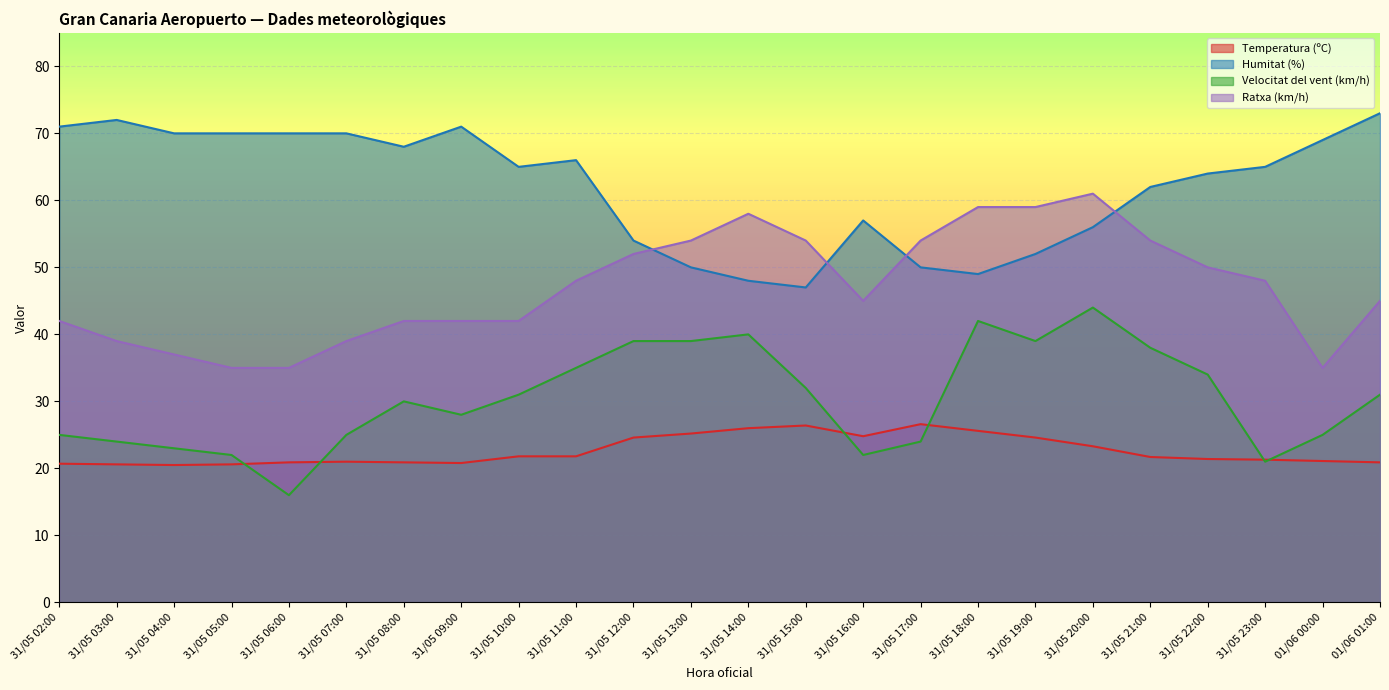

Which category has the highest value in the Velocitat del vent (km/h) series?

31/05 20:00